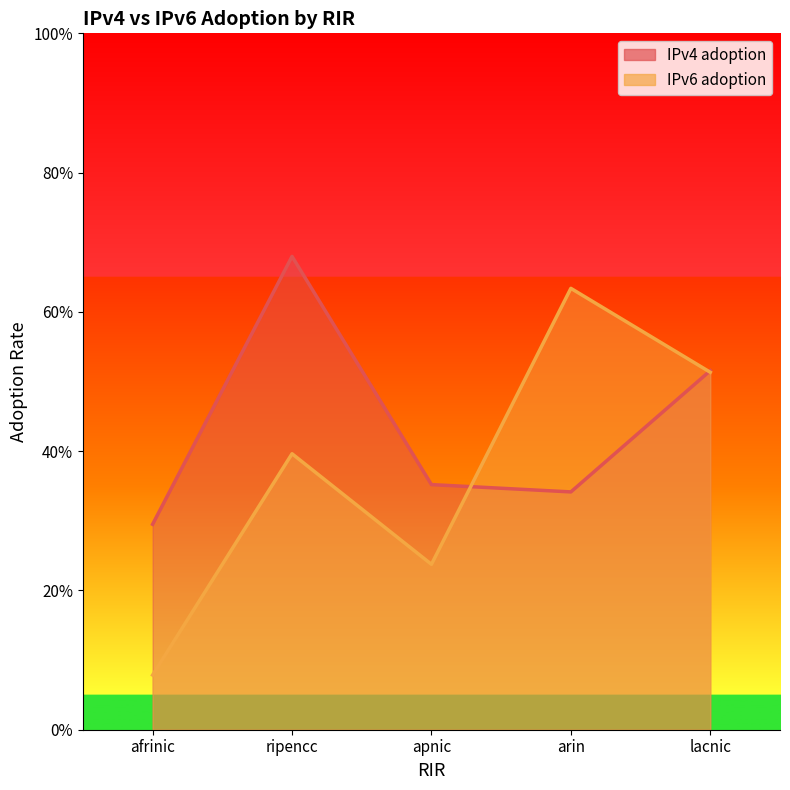

Where is the first local maximum for IPv4 adoption?

ripencc